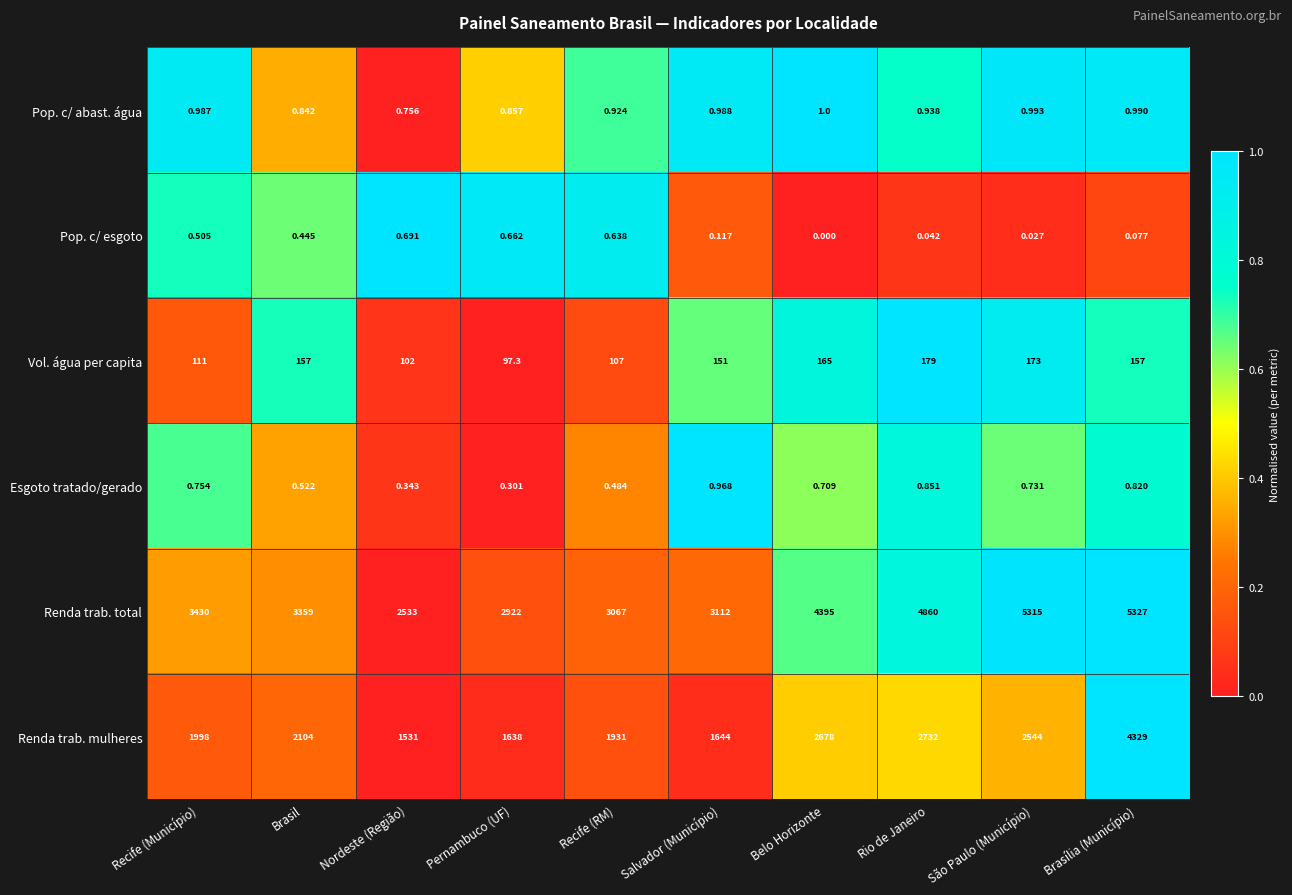

Between Brasil and Belo Horizonte, which series saw the biggest shift?

Renda trab. total